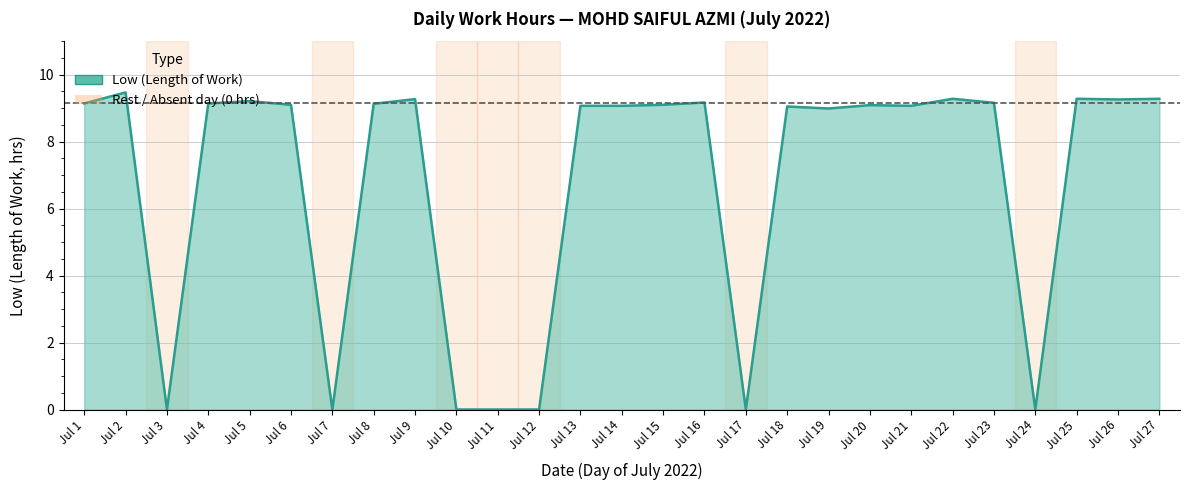

How many interior local peaks (higher than both neighbors) does the data have?

8